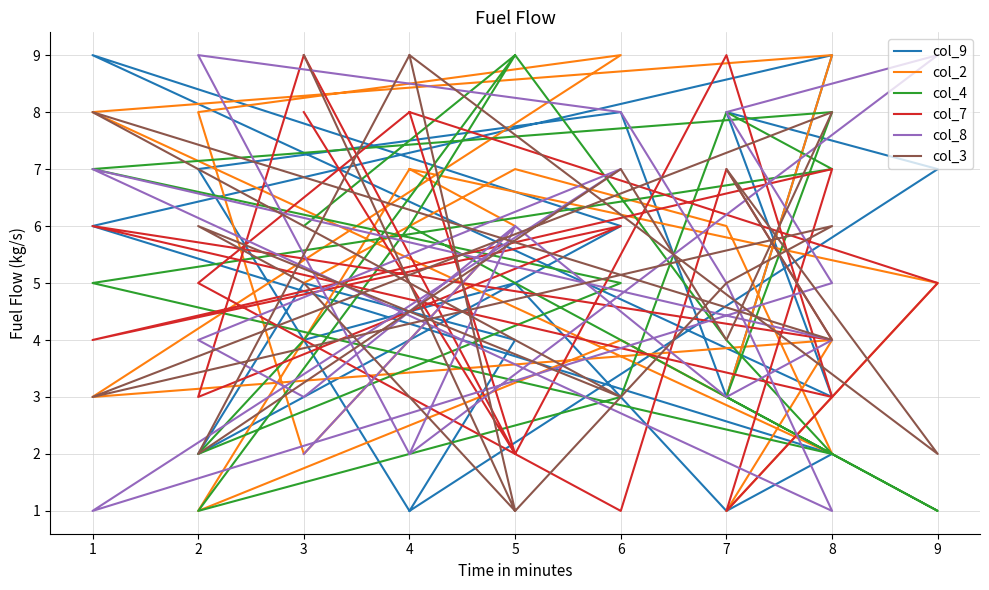

Which series has the largest total across all categories?

col_3